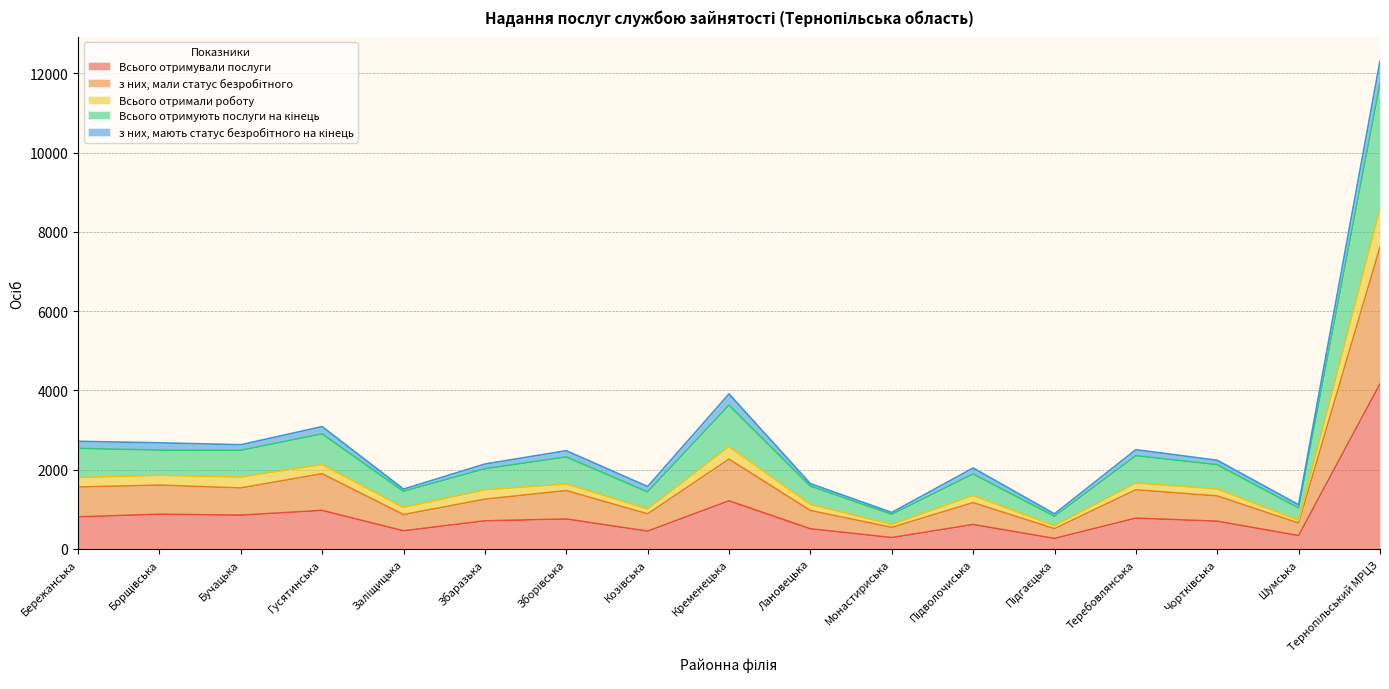

What is the minimum value shown in the chart?

264